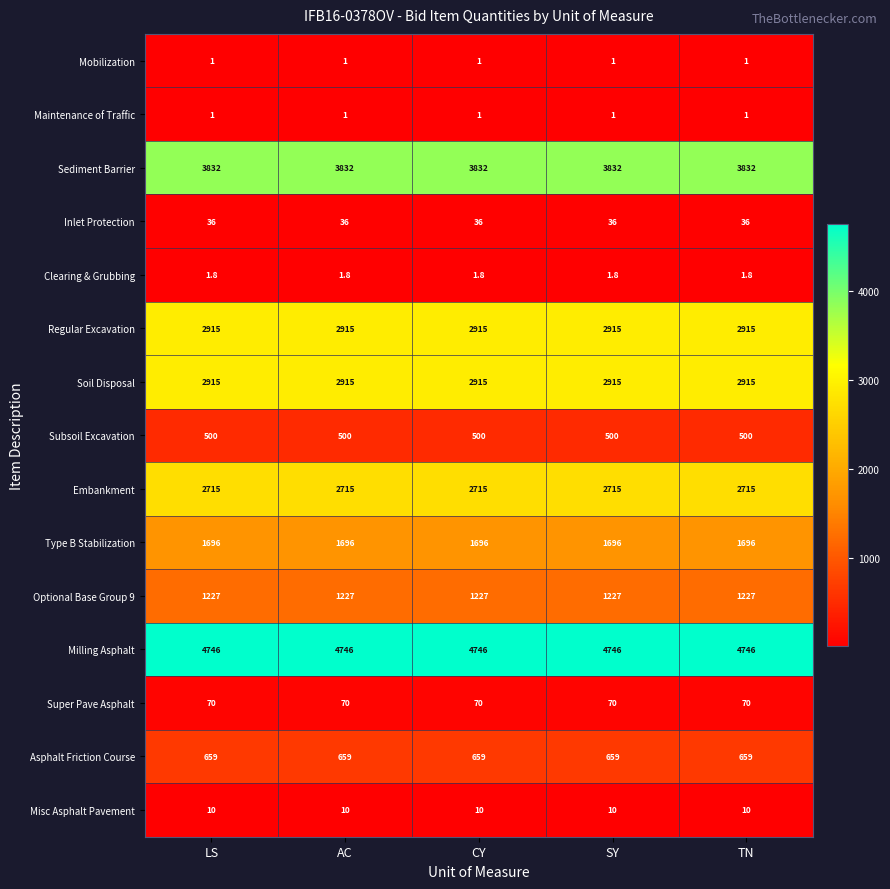

At how many categories does at least one series exceed 1014?

5